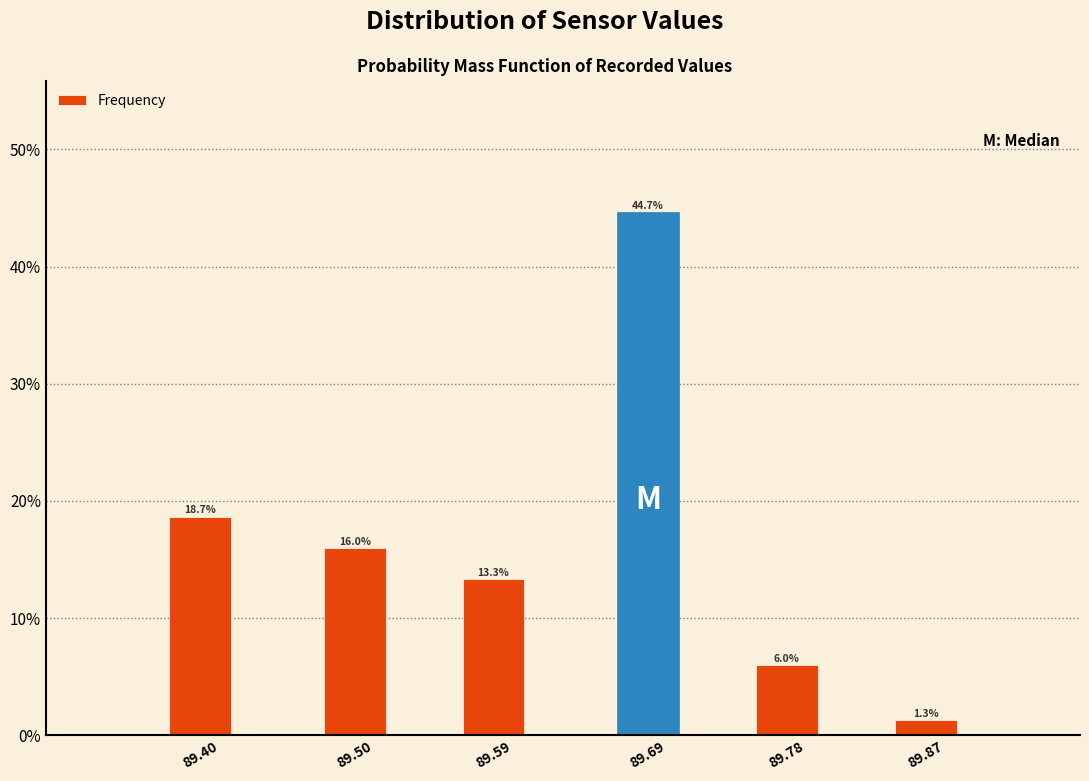

Reading right to left, list all the values displayed in this chart.

89.87=1.3	89.78=6.0	89.69=44.7	89.59=13.3	89.50=16.0	89.40=18.7